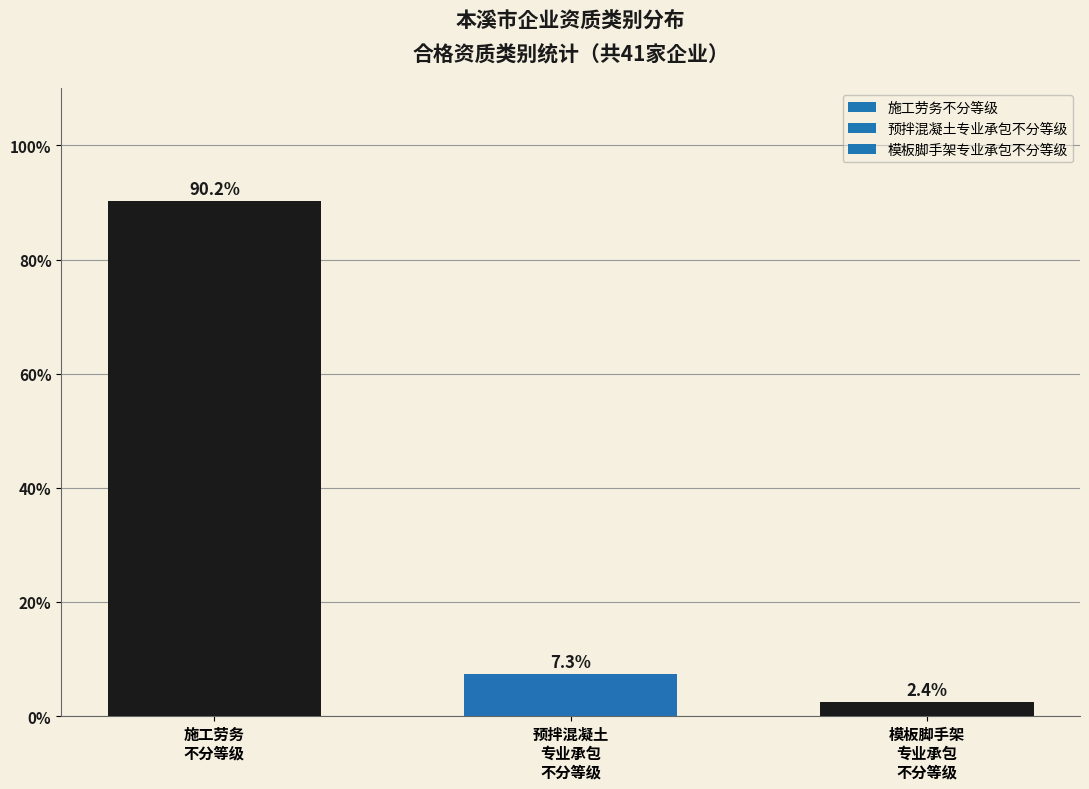

What is the difference between the maximum and second lowest values?

82.9